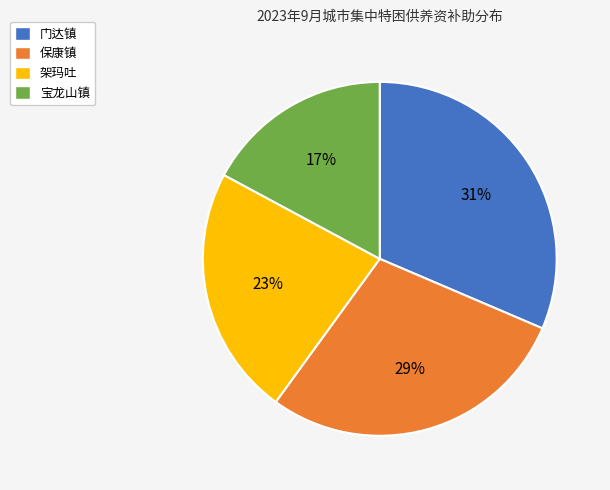

To the nearest percent, what percentage of the pie is 架玛吐?

23%